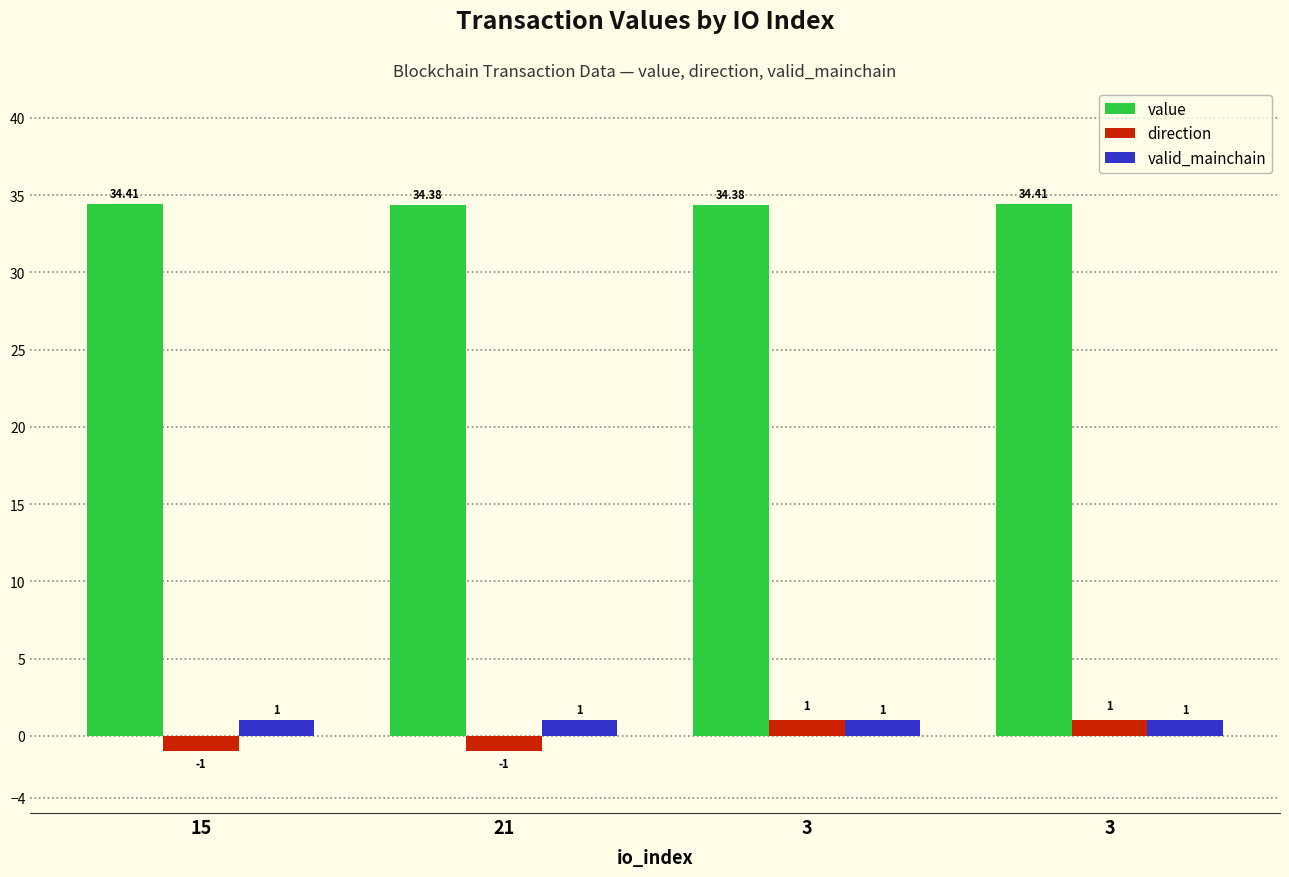

How many bars are there in total?

12